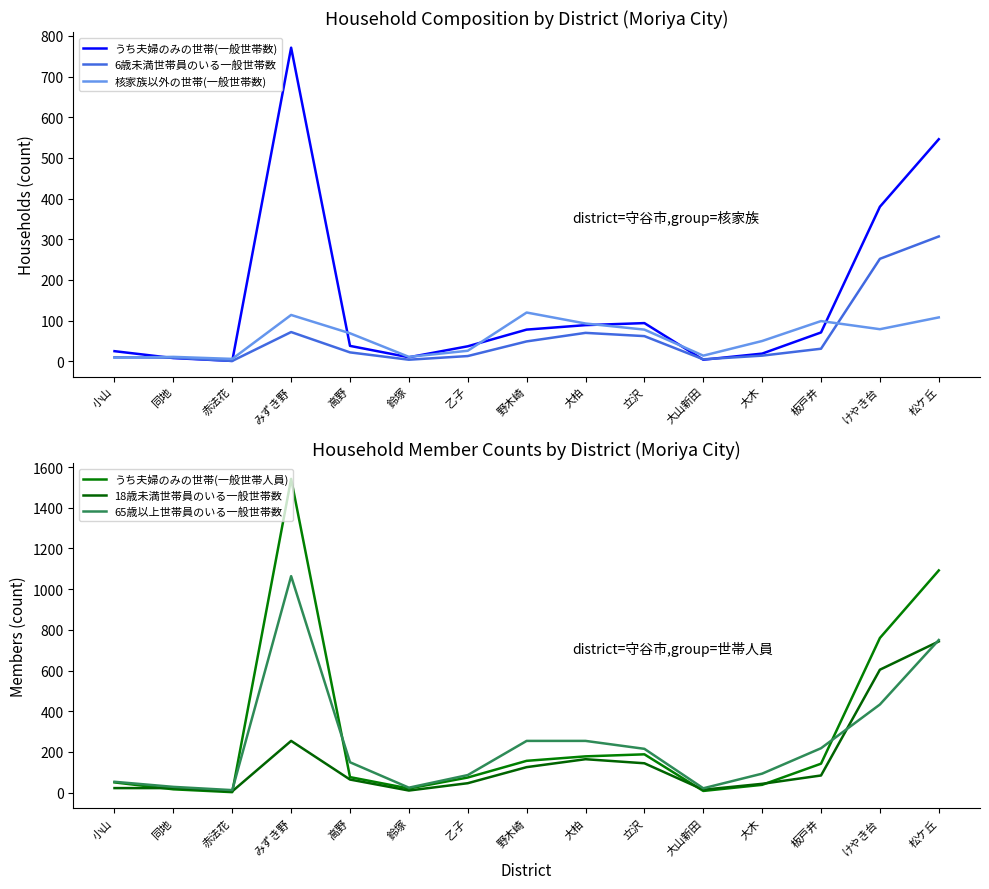

At which label does うち夫婦のみの世帯(一般世帯人員) reach its peak?

みずき野